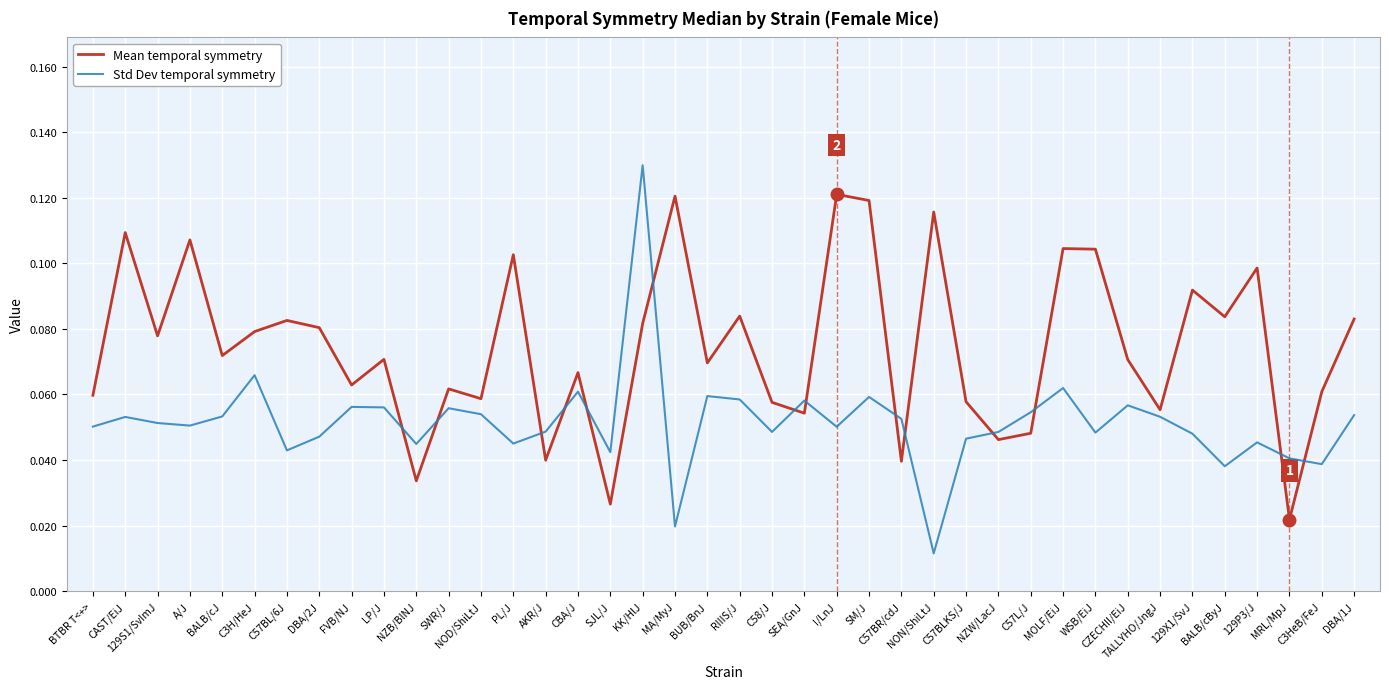

In Std Dev temporal symmetry, how many points are higher than both neighbors (excluding endpoints)?

12